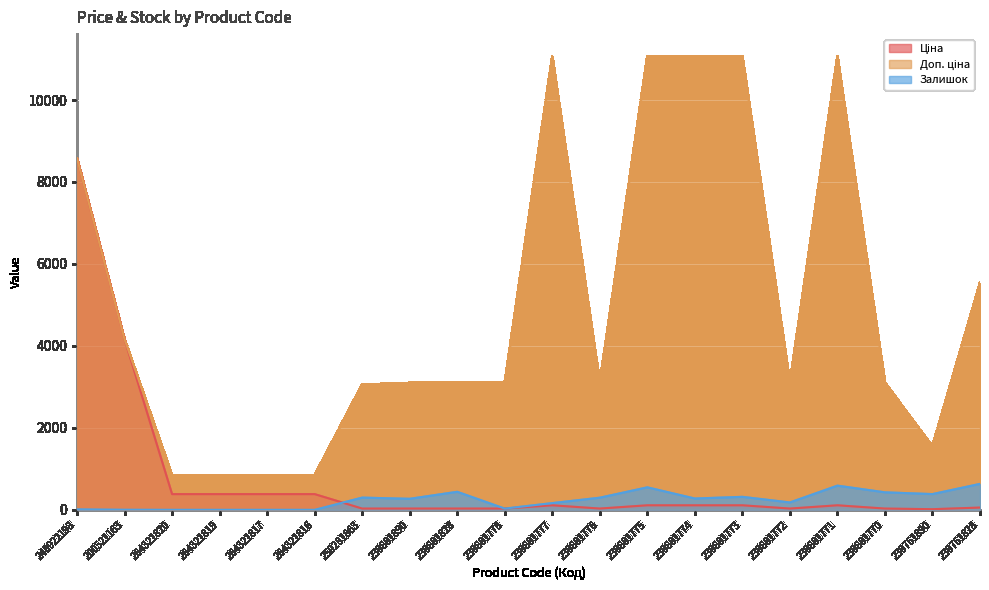

What is the sum of all Ціна values?

15114.3